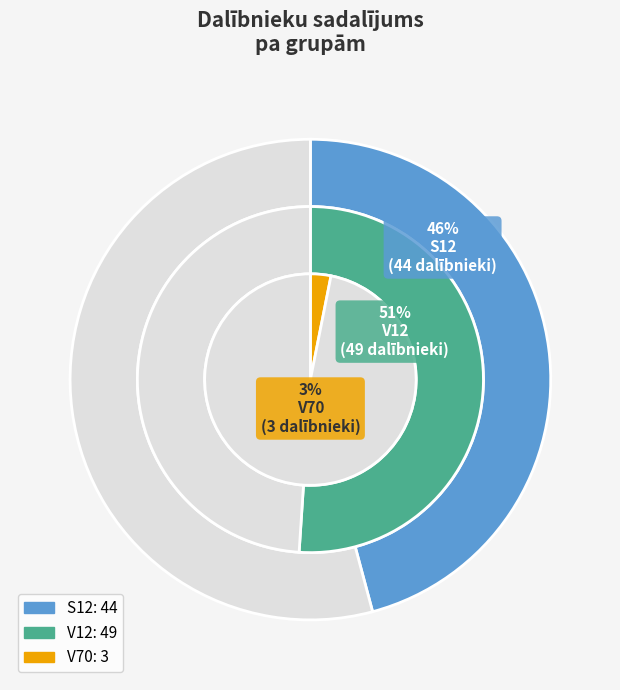

The S12 slice represents 40% of the pie. True or false?

False